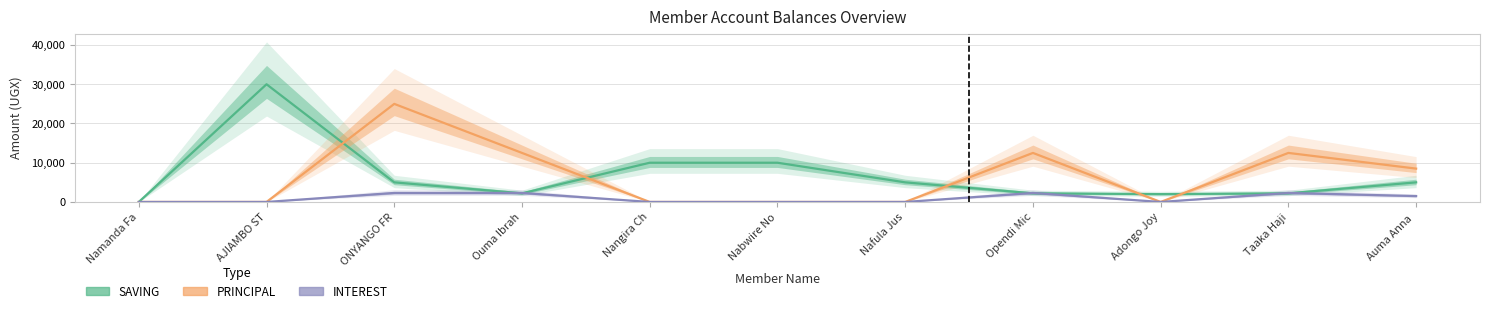

Does the chart have visible grid lines?

Yes